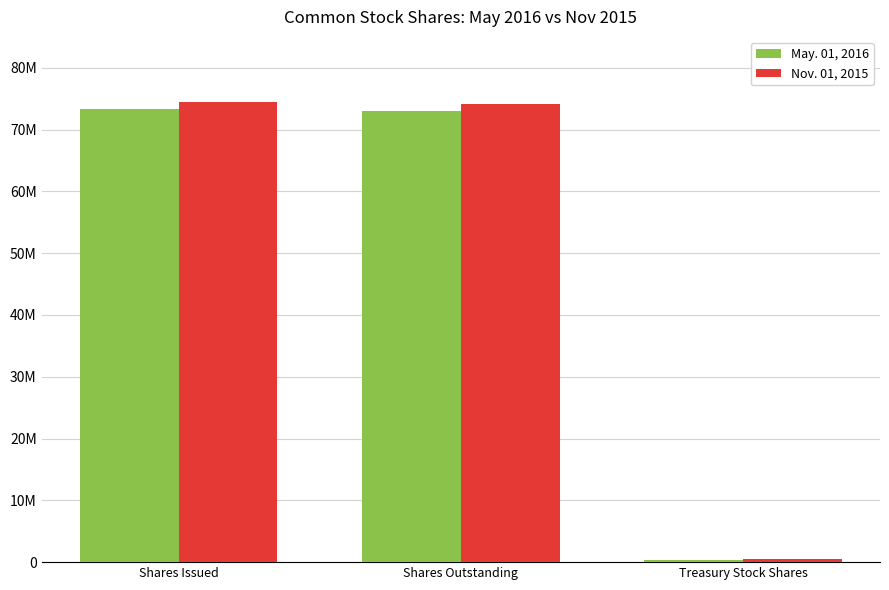

Does the chart contain stacked bars?

No